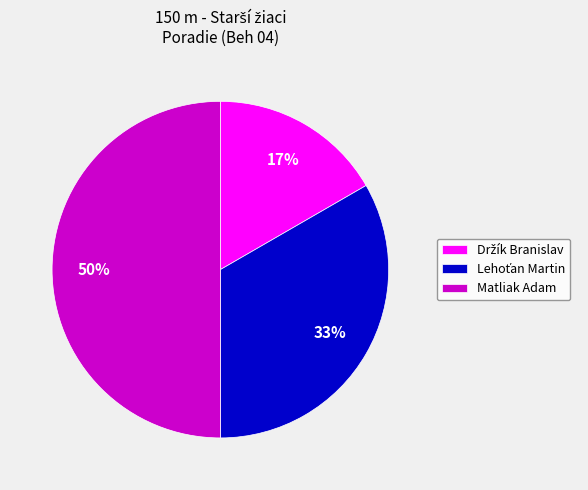

To the nearest percent, what portion does Matliak Adam represent?

50%